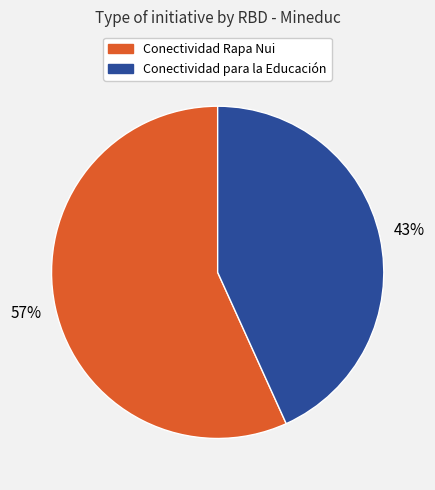

Is there a majority slice in this chart?

Yes